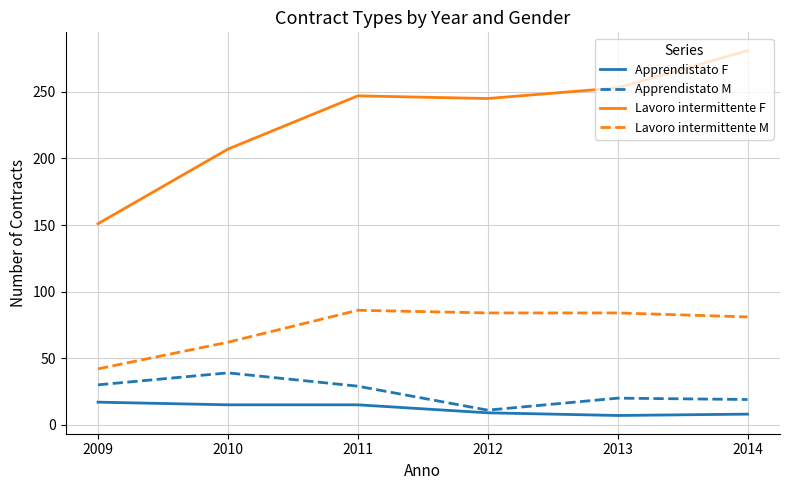

How many Apprendistato F values are between 8 and 15?

4